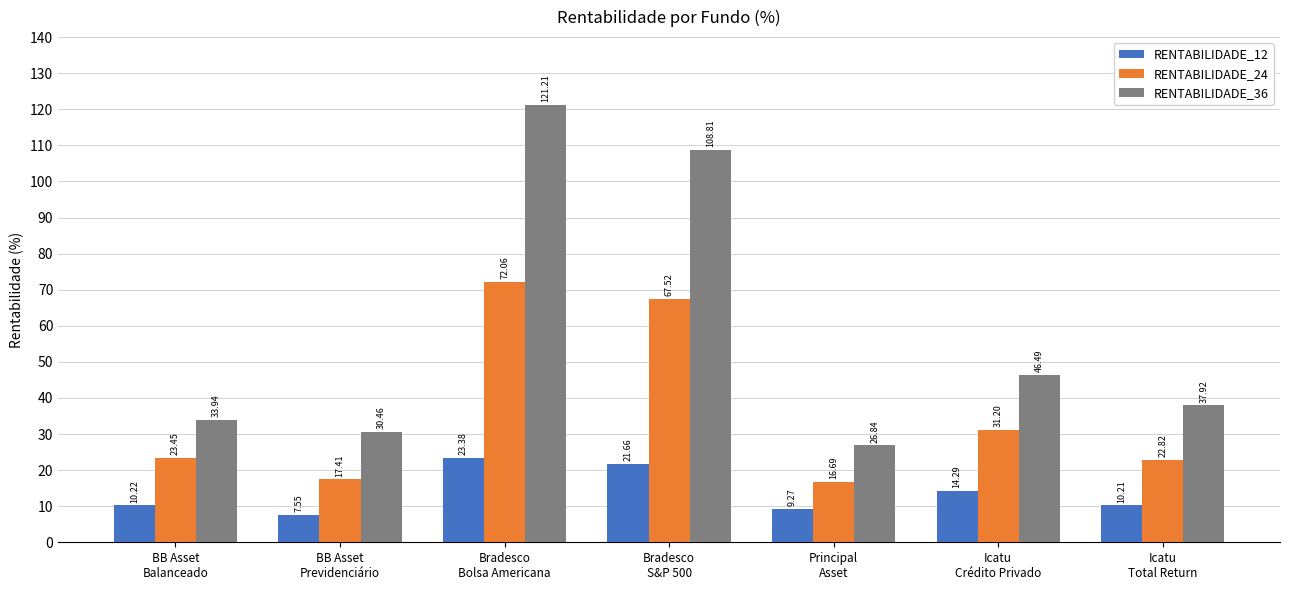

What is the spread (max minus min) of values at Icatu
Total Return?

27.7